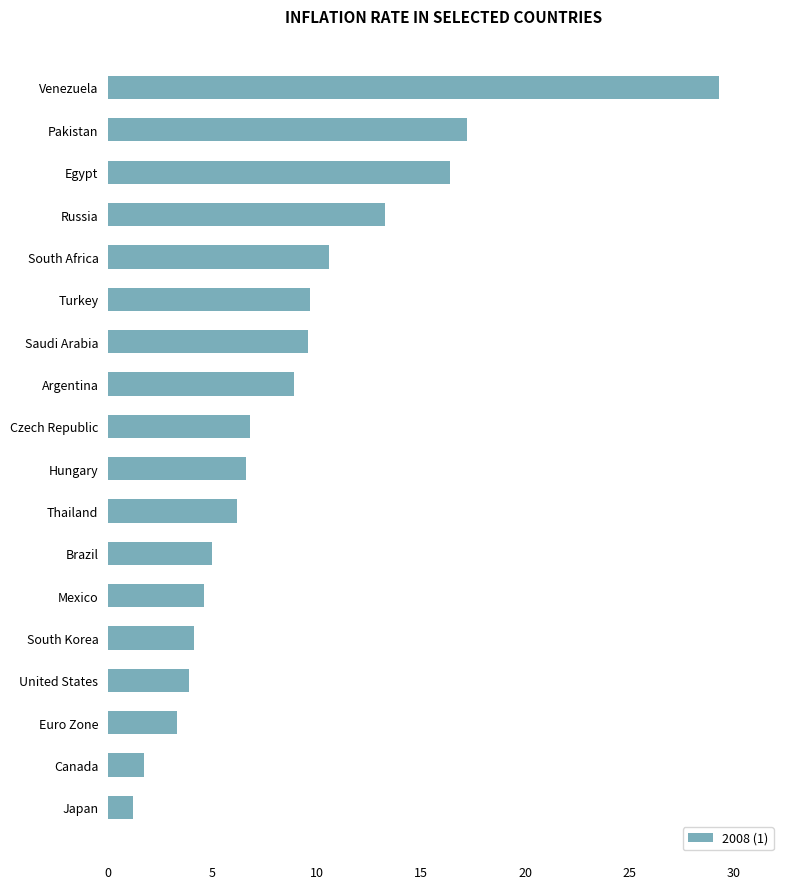

What value does the data have at Brazil?

5.0